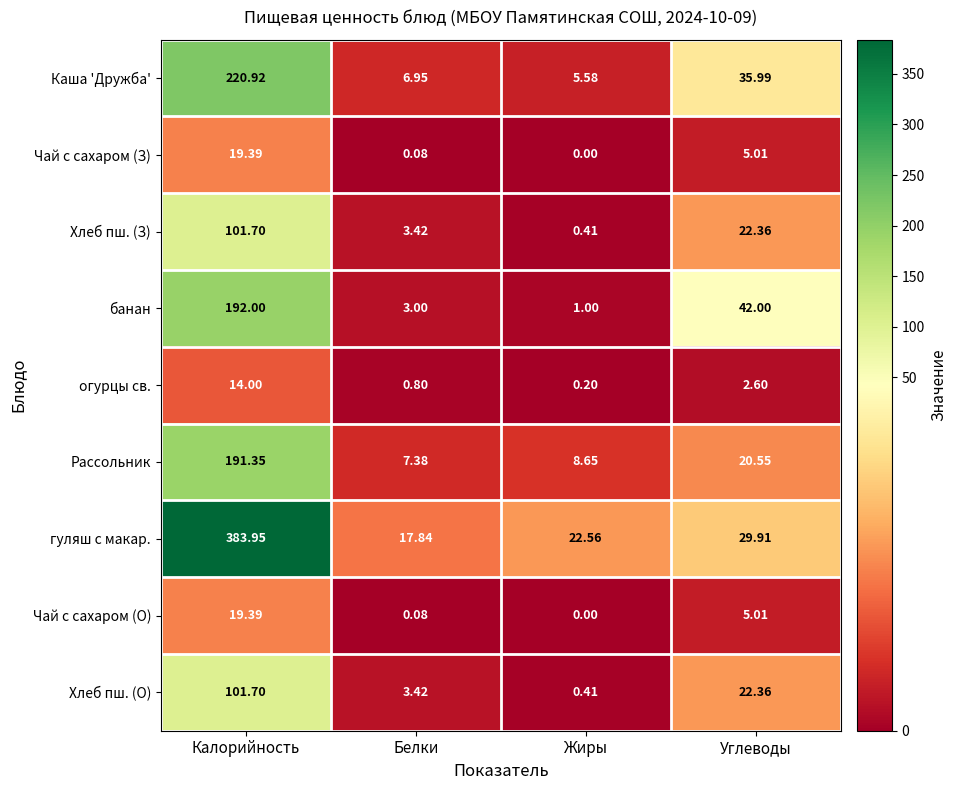

List the labels in order of огурцы св. value, largest first.

Калорийность, Углеводы, Белки, Жиры